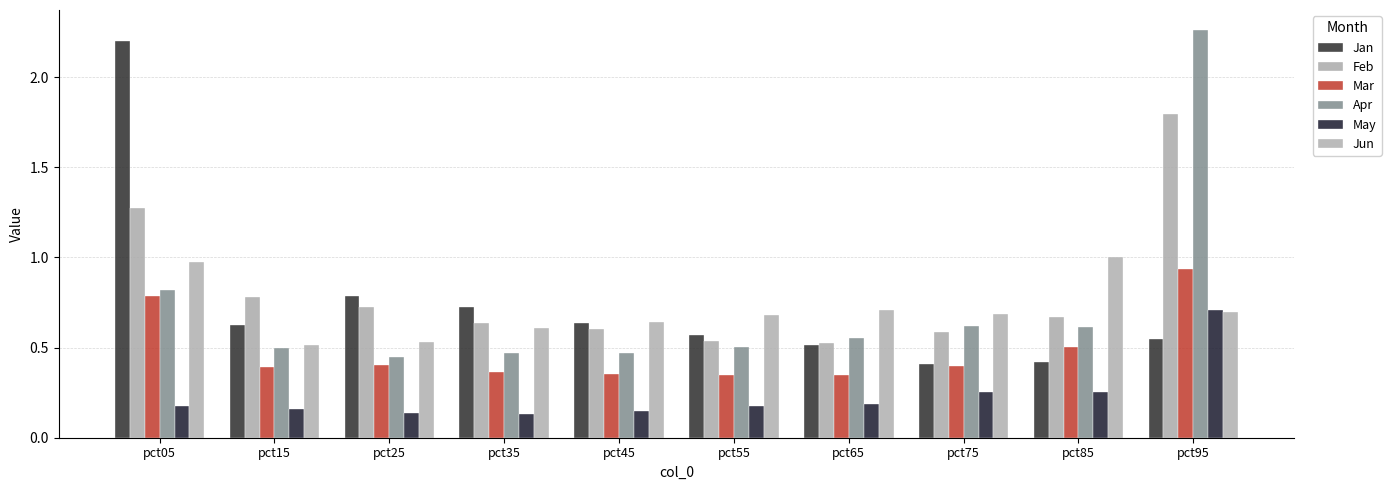

What are all the series names shown in the legend?

Jan, Feb, Mar, Apr, May, Jun